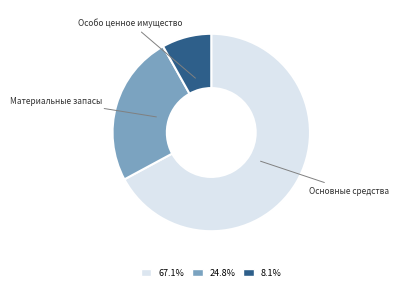

Is the sum of 24.8% and 8.1% greater than half?

No